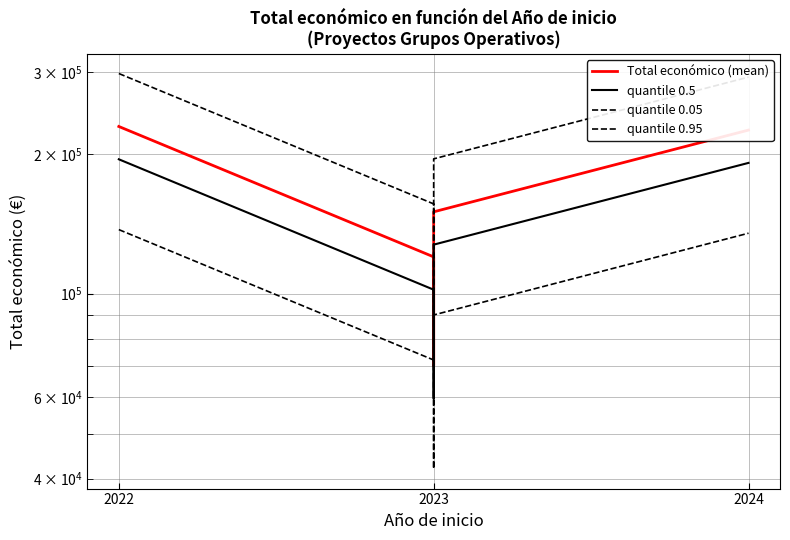

Which label corresponds to the largest value in the chart?

2022